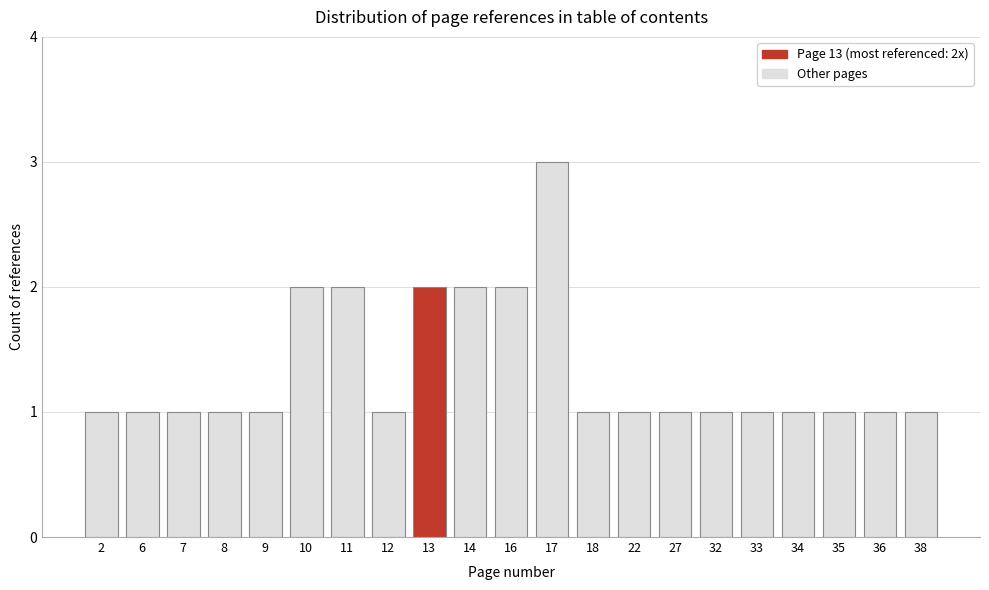

Reading right to left, extract all data points from this chart.

38=1	36=1	35=1	34=1	33=1	32=1	27=1	22=1	18=1	17=3	16=2	14=2	13=2	12=1	11=2	10=2	9=1	8=1	7=1	6=1	2=1